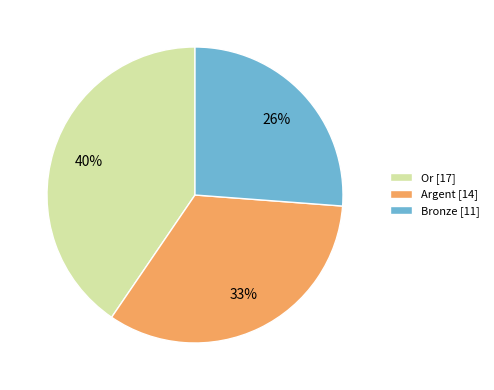

Combined, do Or [17] and Argent [14] account for over 50%?

Yes